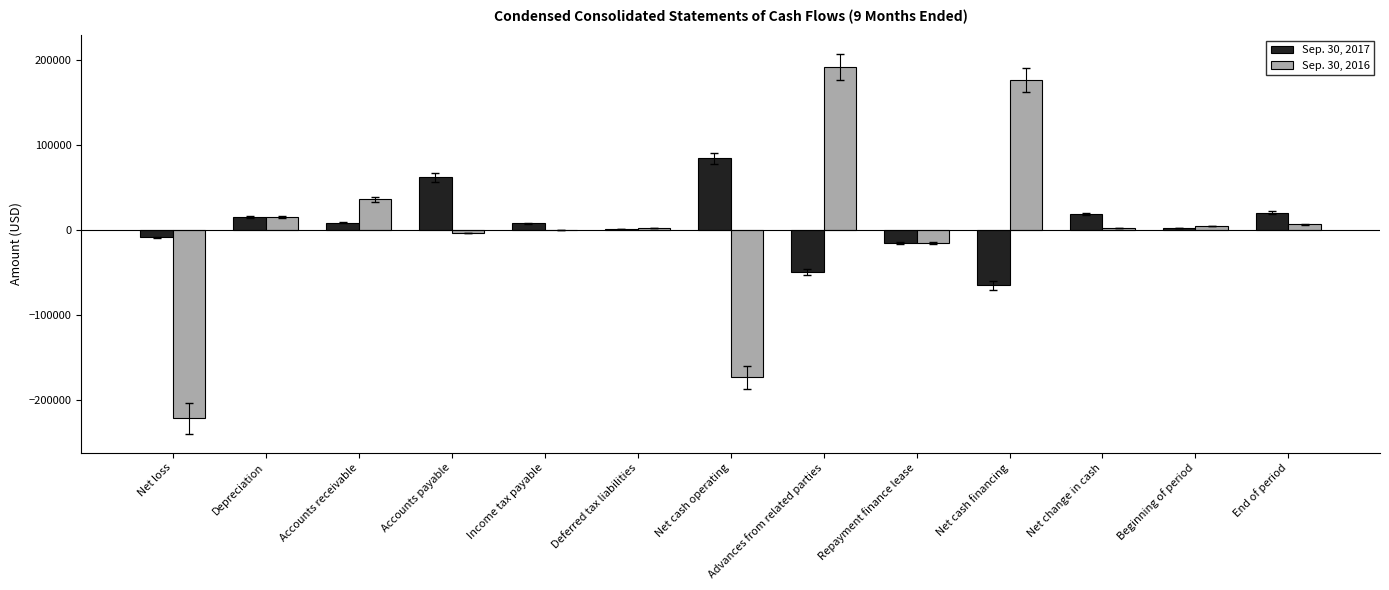

What is the sum of all Sep. 30, 2017 values?

77618